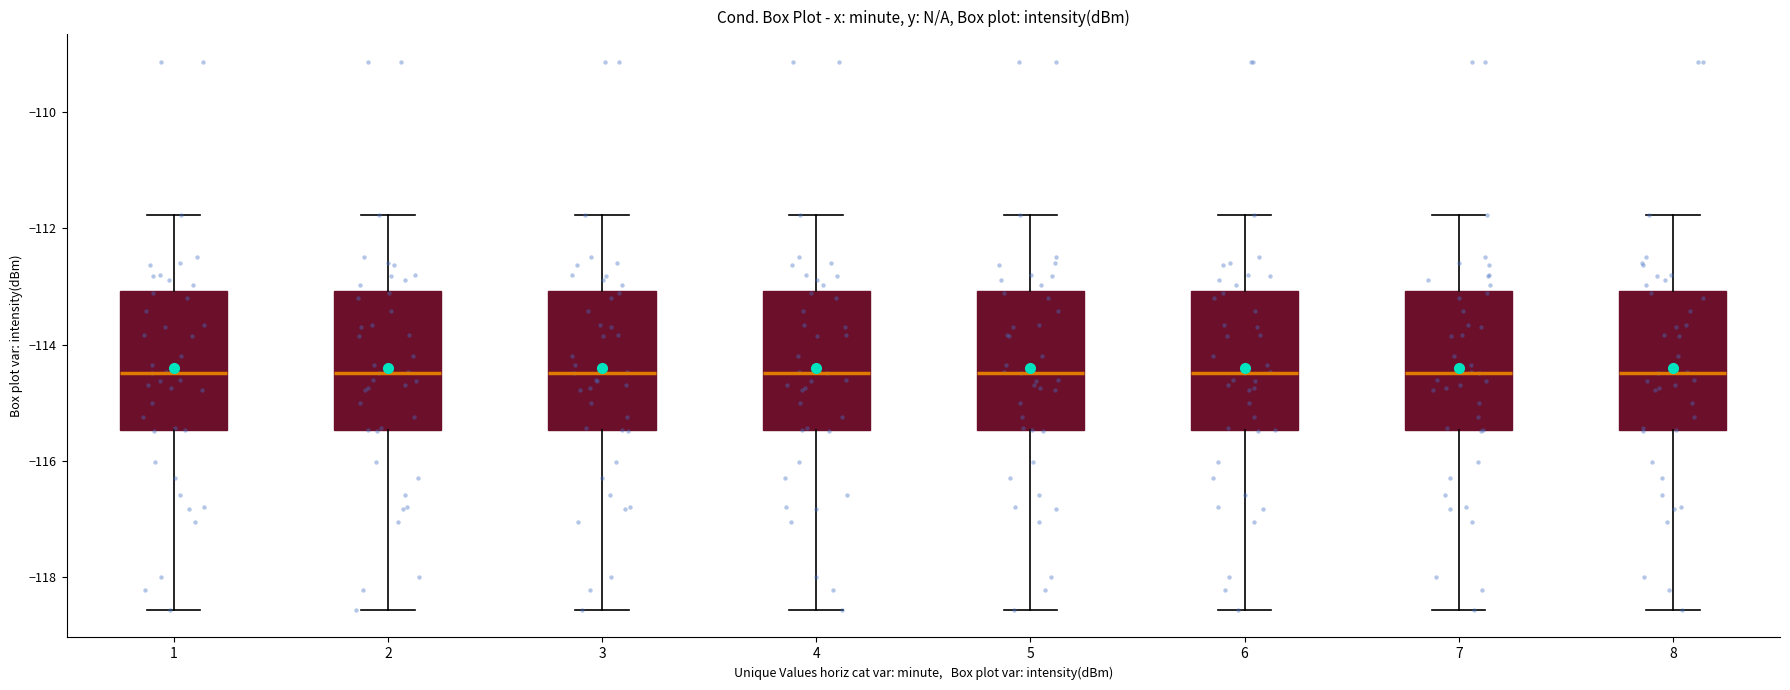

Reading left to right, read every box against the y-axis: the position of its median line, the range the box covers, and the ends of its whiskers. The values are not printed on the chart, so give them approximately, as read against the axis.

1: median -114.4, box -115.4 to -113.0, whiskers -118.6 to -111.8
2: median -114.4, box -115.4 to -113.0, whiskers -118.6 to -111.8
3: median -114.4, box -115.4 to -113.0, whiskers -118.6 to -111.8
4: median -114.4, box -115.4 to -113.0, whiskers -118.6 to -111.8
5: median -114.4, box -115.4 to -113.0, whiskers -118.6 to -111.8
6: median -114.4, box -115.4 to -113.0, whiskers -118.6 to -111.8
7: median -114.4, box -115.4 to -113.0, whiskers -118.6 to -111.8
8: median -114.4, box -115.4 to -113.0, whiskers -118.6 to -111.8